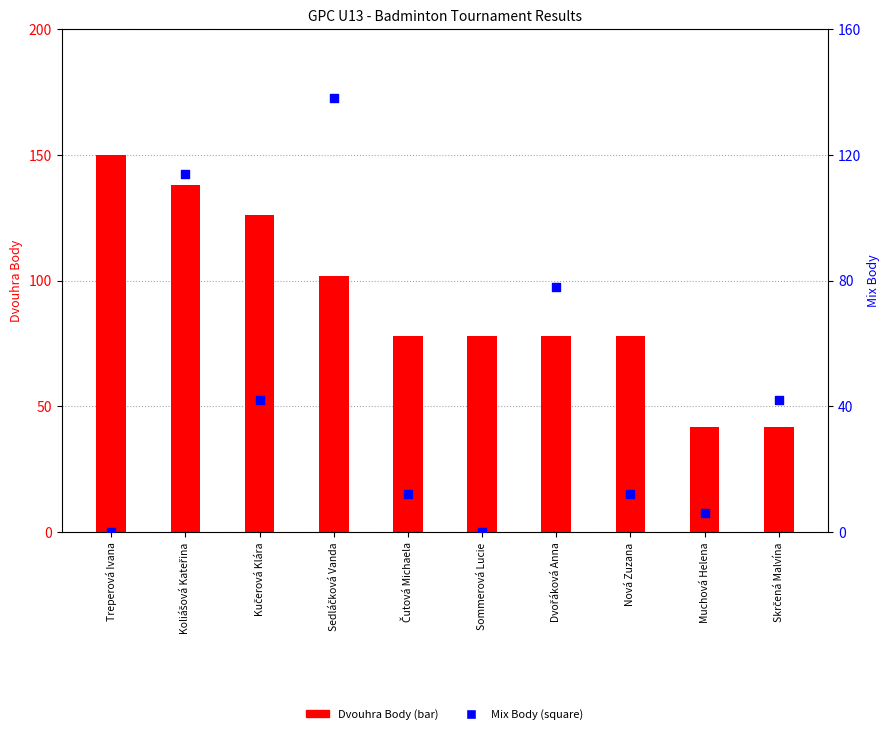

At how many categories does at least one series exceed 131?

3